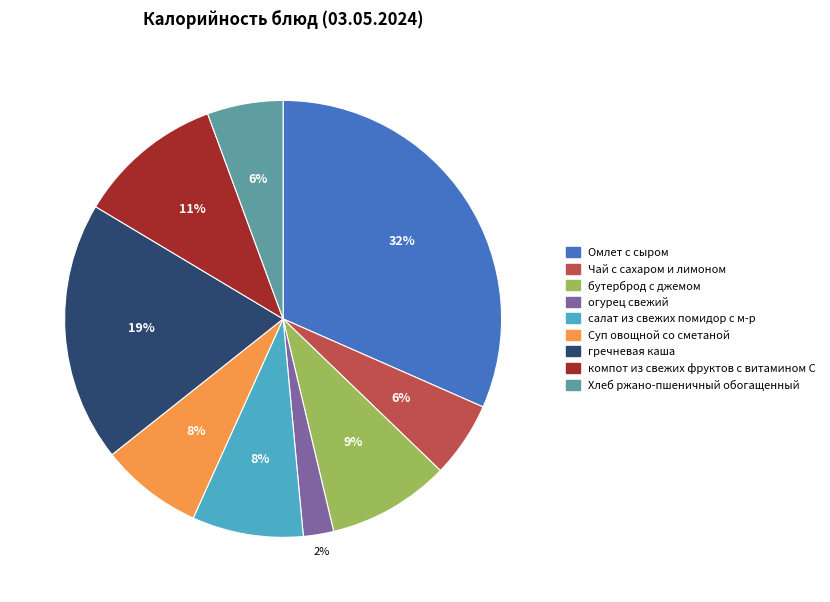

Approximately how many times larger is the value at Суп овощной со сметаной compared to гречневая каша?

0.4